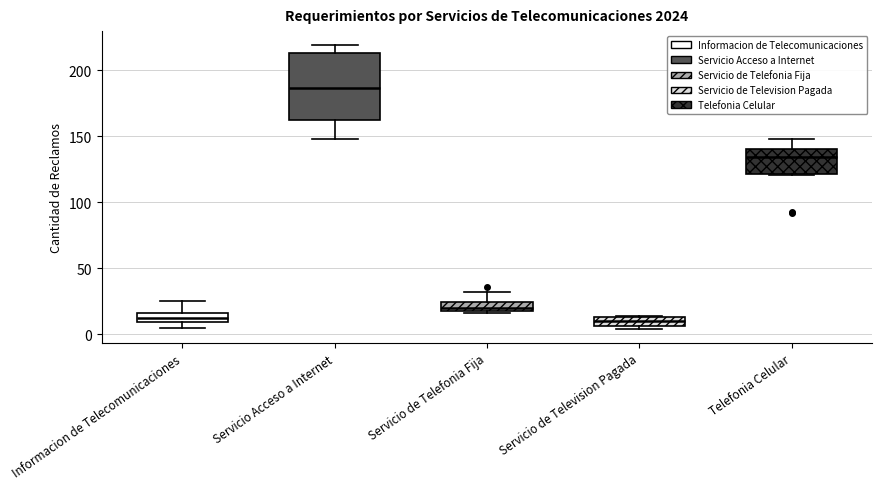

Which box's median line is the highest?

Servicio Acceso a Internet